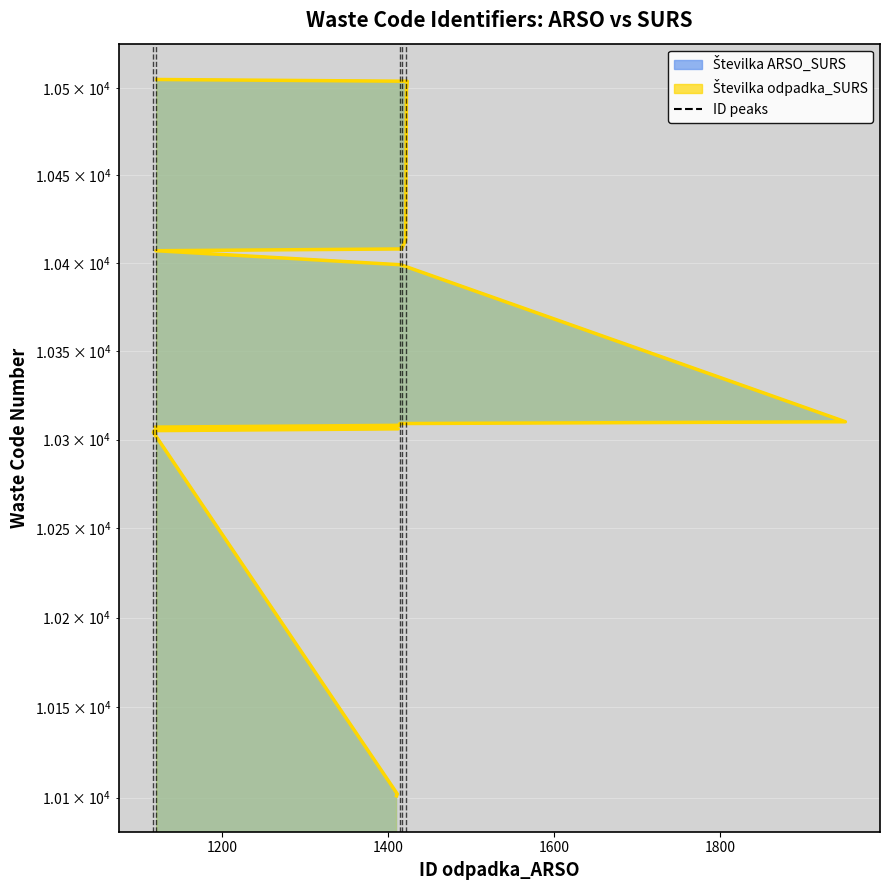

True or false: Številka ARSO_SURS has more than 0 interior local peaks.

False